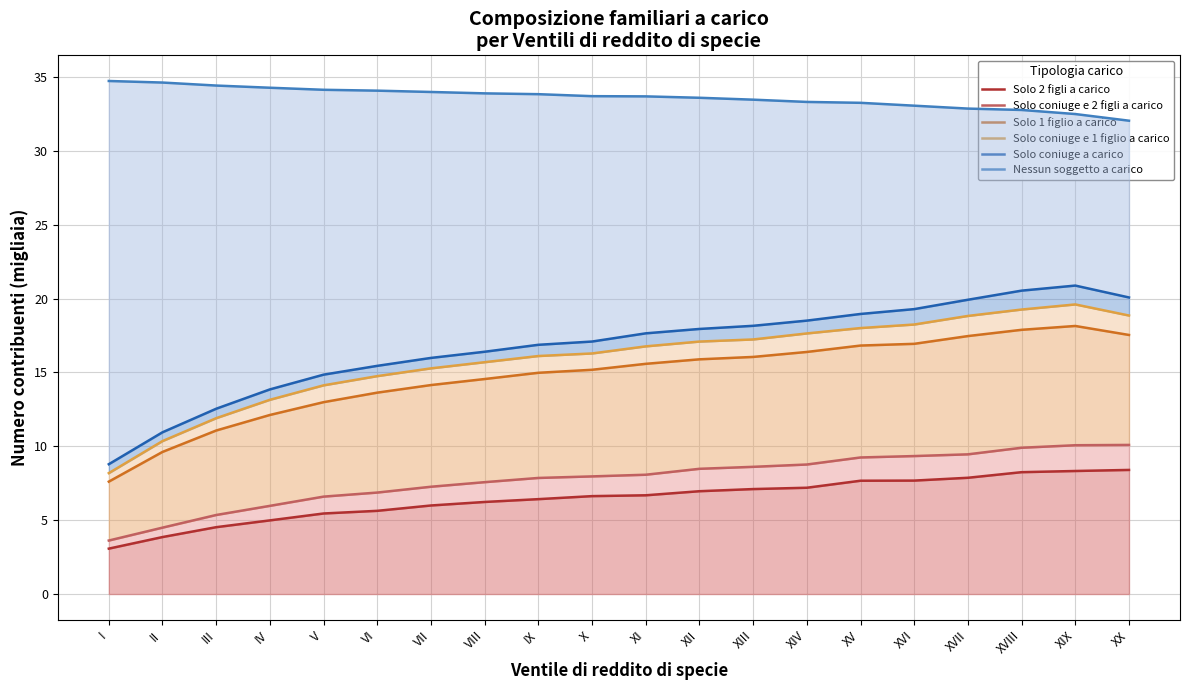

Is it true that Solo 2 figli a carico equals 8.3 at IV?

False